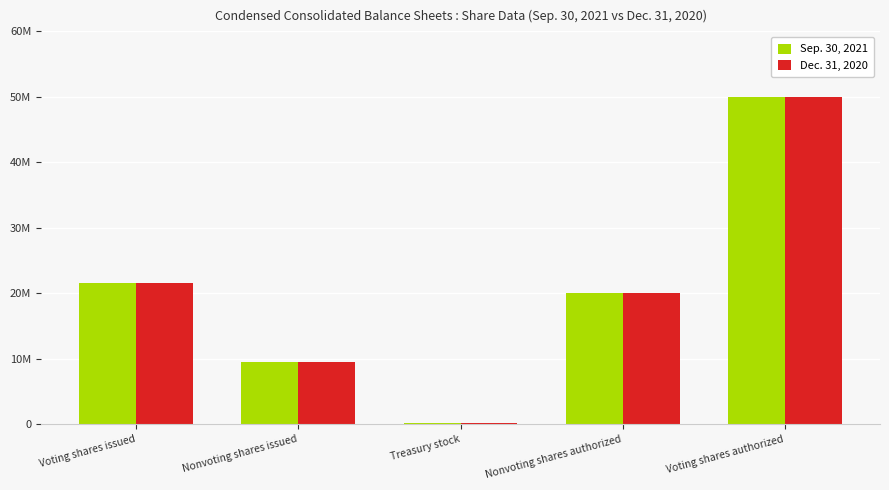

Which has a higher value, Nonvoting shares authorized or Treasury stock?

Nonvoting shares authorized